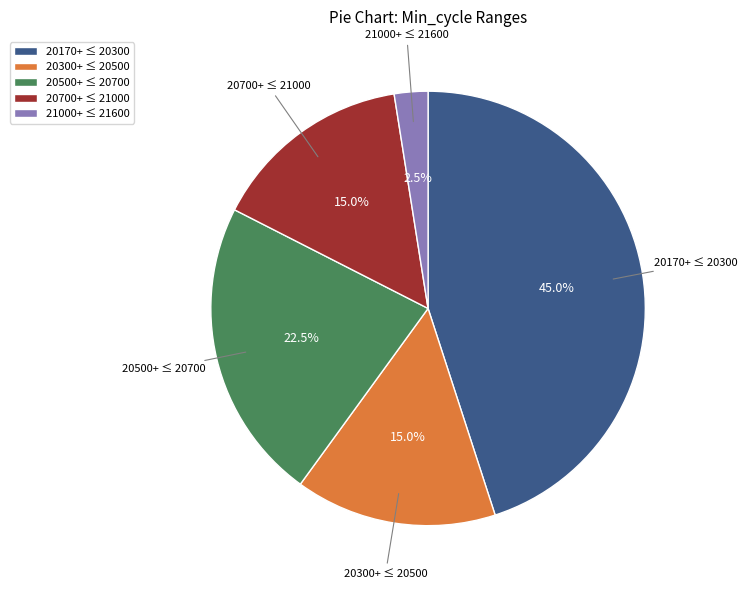

Which category has the smallest portion of the pie?

21000+ ≤ 21600